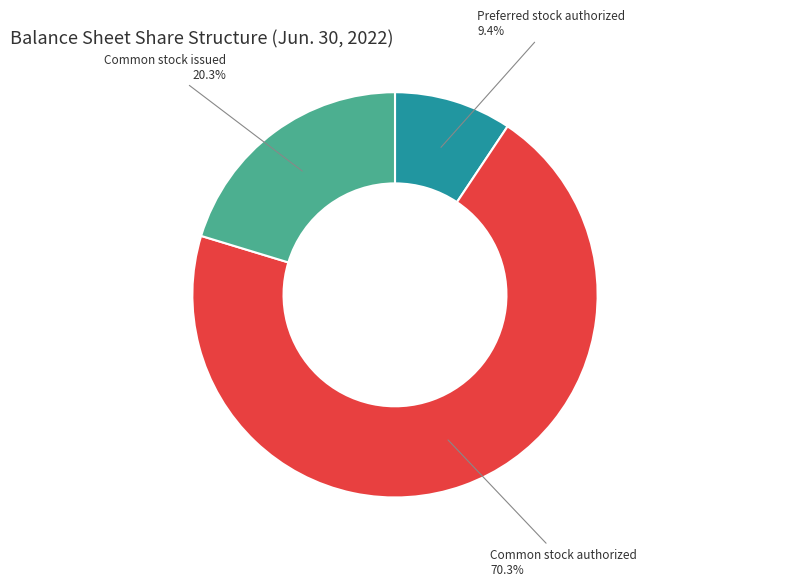

Is there any slice that represents more than half of the pie?

Yes